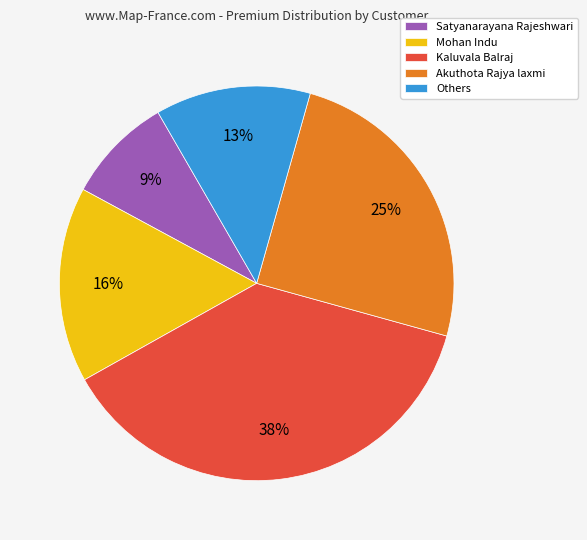

To the nearest percent, what is the difference between the largest and smallest slice percentages?

29%